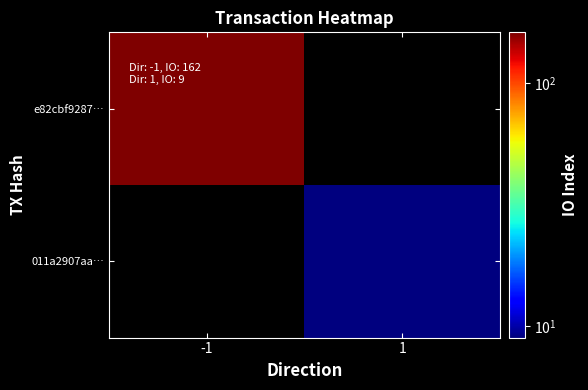

Reading right to left, transcribe all the data shown in this chart.

e82cbf9287…: 1=0	-1=162
011a2907aa…: 1=9	-1=0